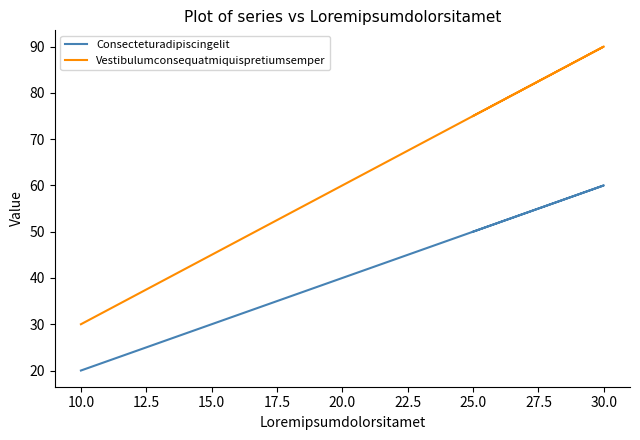

How many lines are shown in the chart?

2